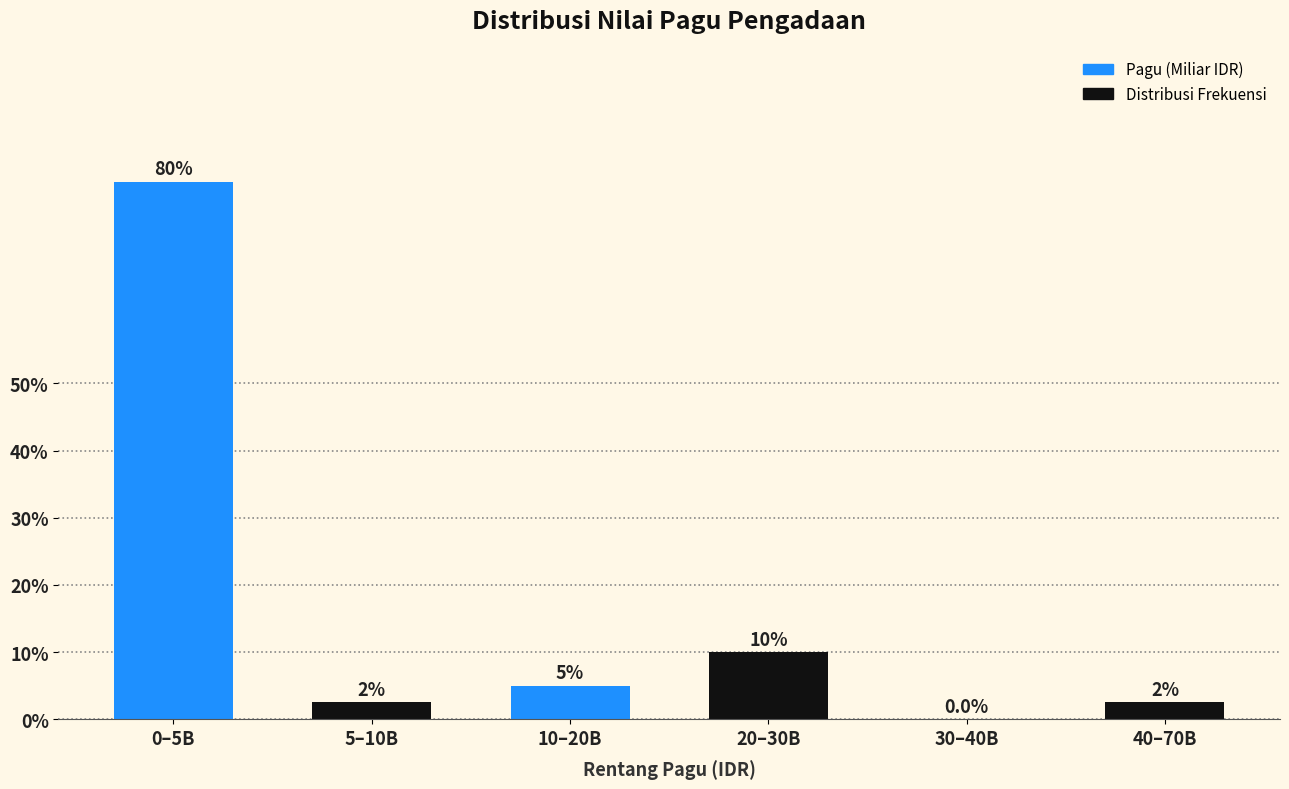

Reading left to right, what are all the values shown in this chart?

0–5B=80.0	5–10B=2.5	10–20B=5.0	20–30B=10.0	30–40B=0.0	40–70B=2.5